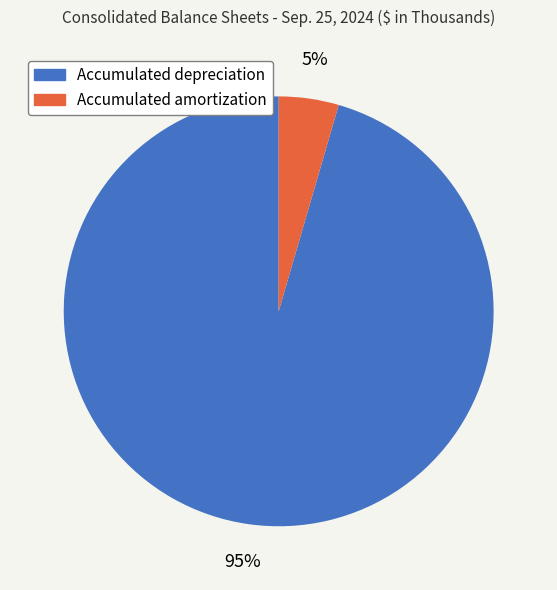

To the nearest percent, what is the average slice percentage?

50%